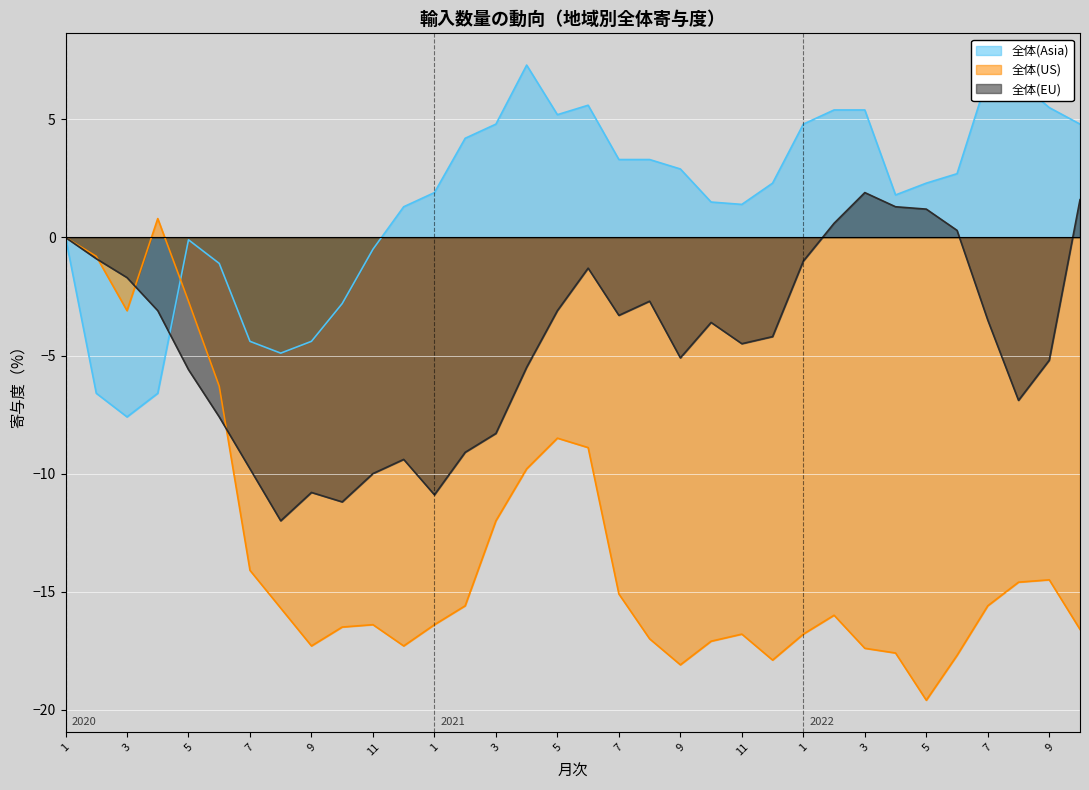

At which category does 全体(Asia) reach its first local peak?

5